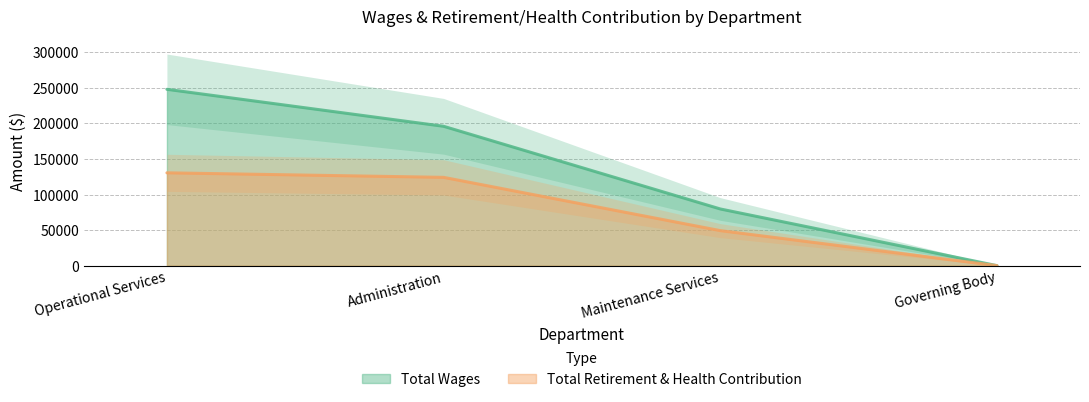

Reading left to right, transcribe all the data shown in this chart.

Total Wages: Operational Services=247955	Administration=195954	Maintenance Services=79700	Governing Body=0
Total Retirement & Health Contribution: Operational Services=130523	Administration=124154	Maintenance Services=49233	Governing Body=0